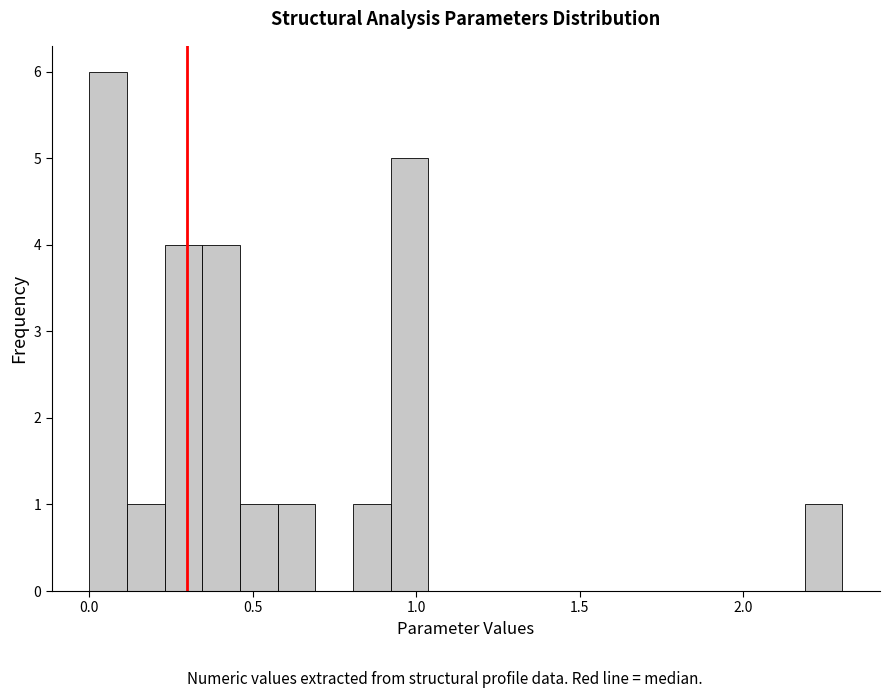

Around what value on the x-axis is the tallest bar? Give the approximate position of its centre, as read against the axis.

0.05